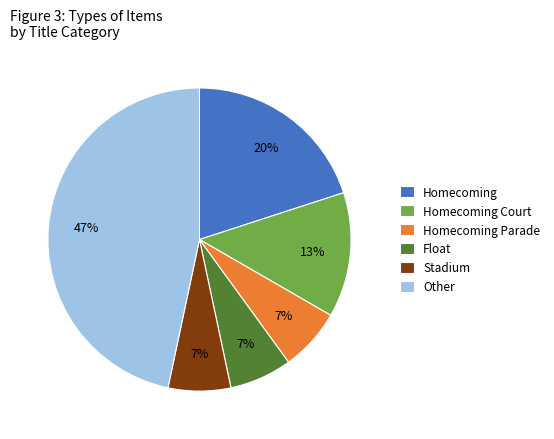

To the nearest percent, what percentage of the pie is Other?

47%